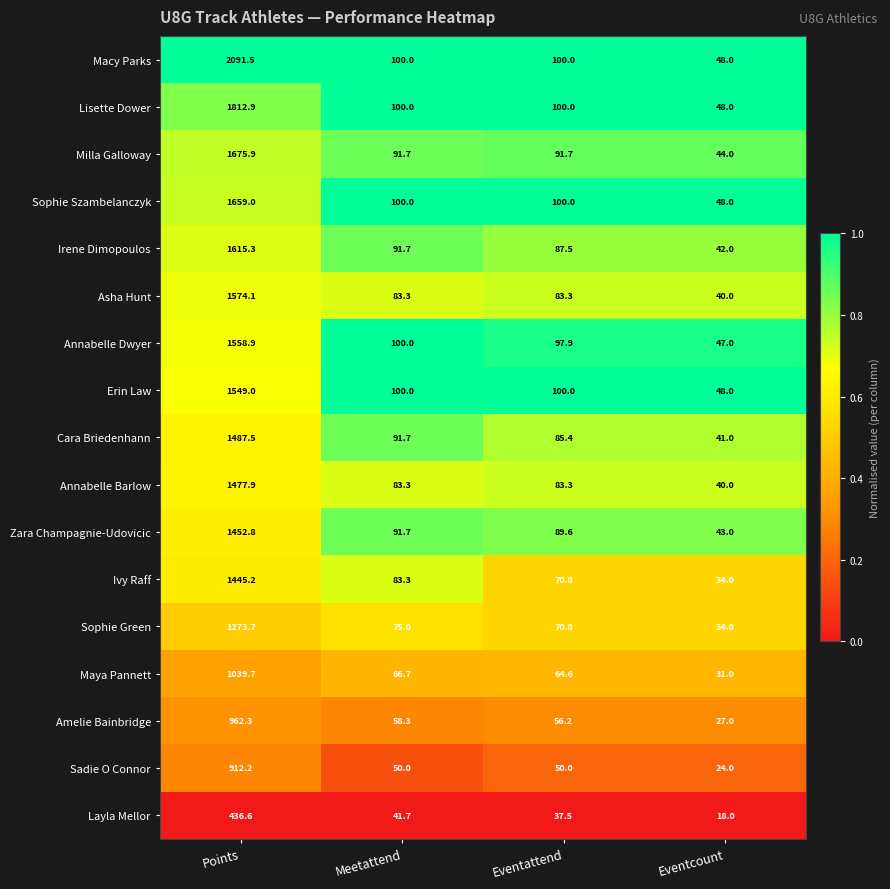

List the labels in order of Maya Pannett value, smallest first.

Eventcount, Eventattend, Meetattend, Points